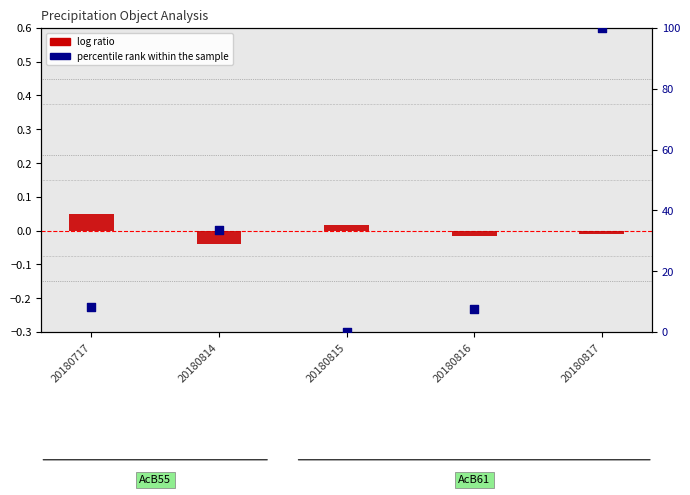

Which series has the largest total across all categories?

percentile rank within the sample